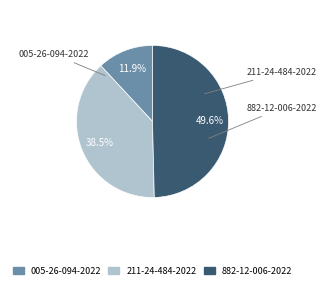

Which category has the biggest portion of the pie?

882-12-006-2022